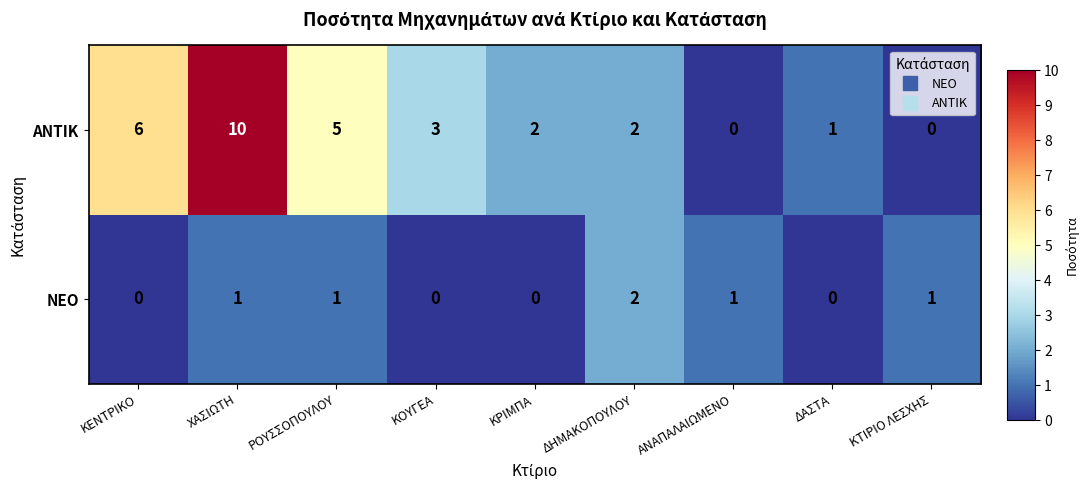

What is the greatest value displayed?

10